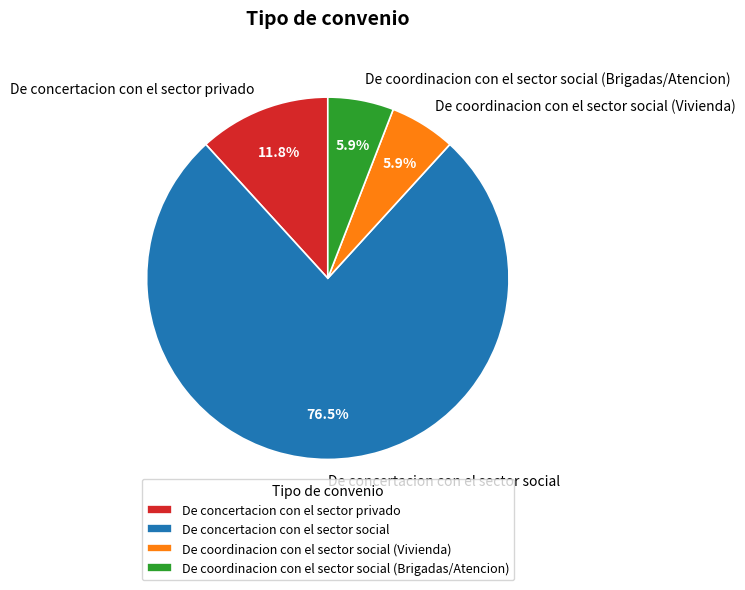

Does De concertacion con el sector social account for over 50% of the chart?

Yes